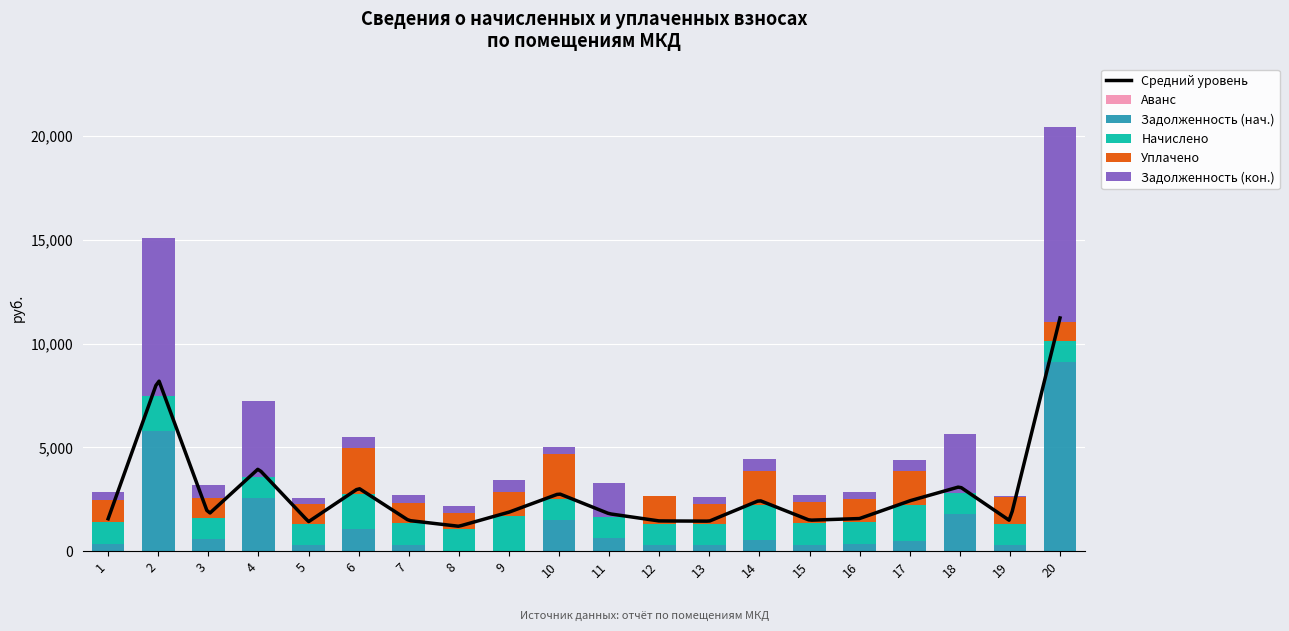

Rank the series at 2 from lowest to highest value.

Уплачено, Начислено, Задолженность (нач.), Задолженность (кон.)